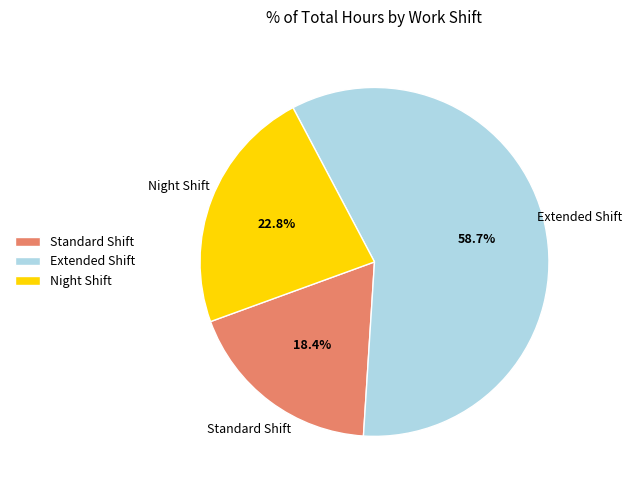

How many segments does this pie chart have?

3